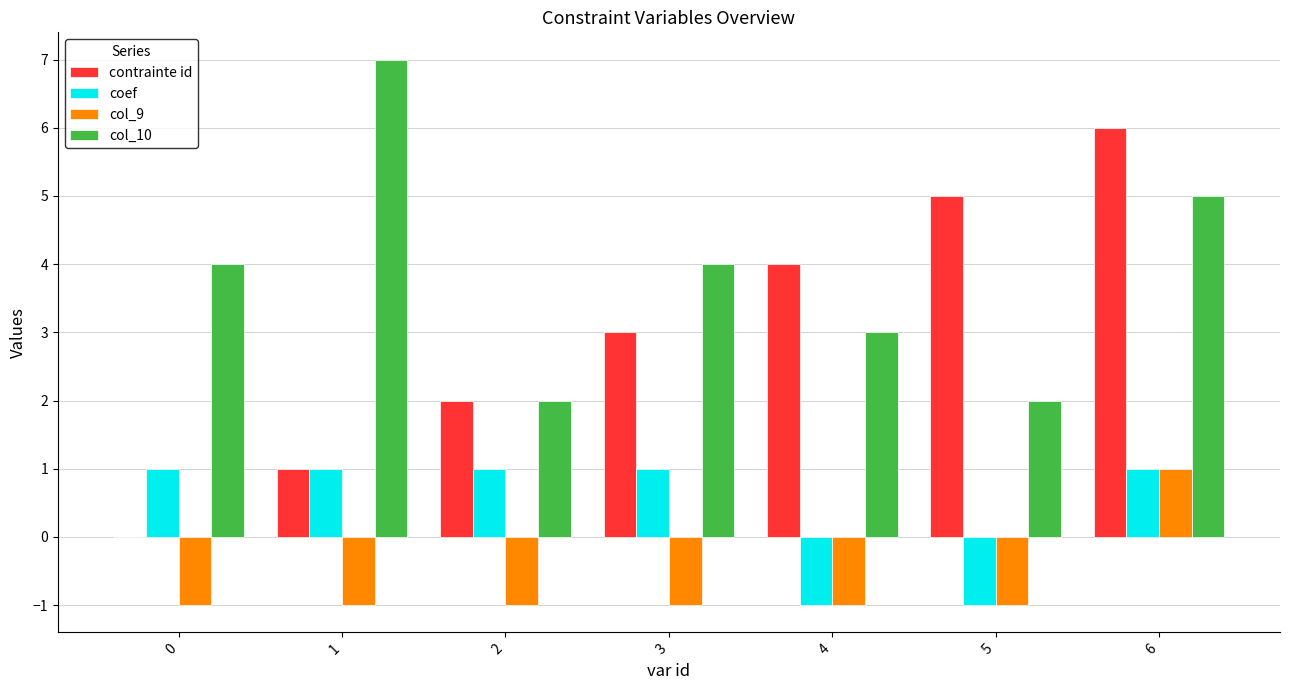

Are the bars grouped side by side (vs. stacked)?

Yes